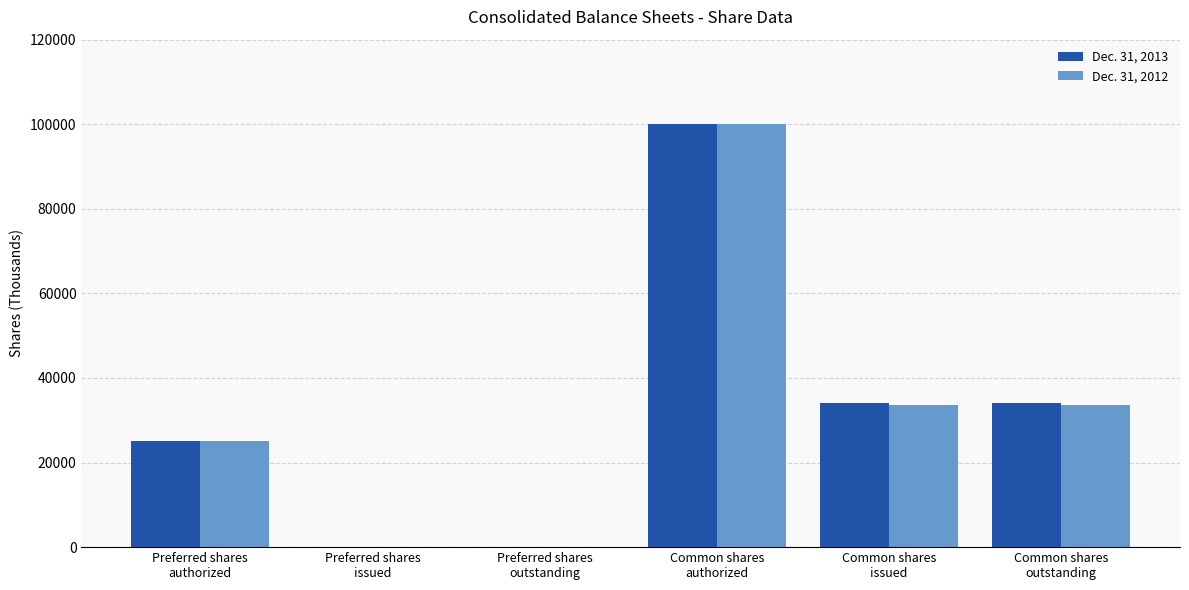

What is the maximum value shown in the chart?

100000